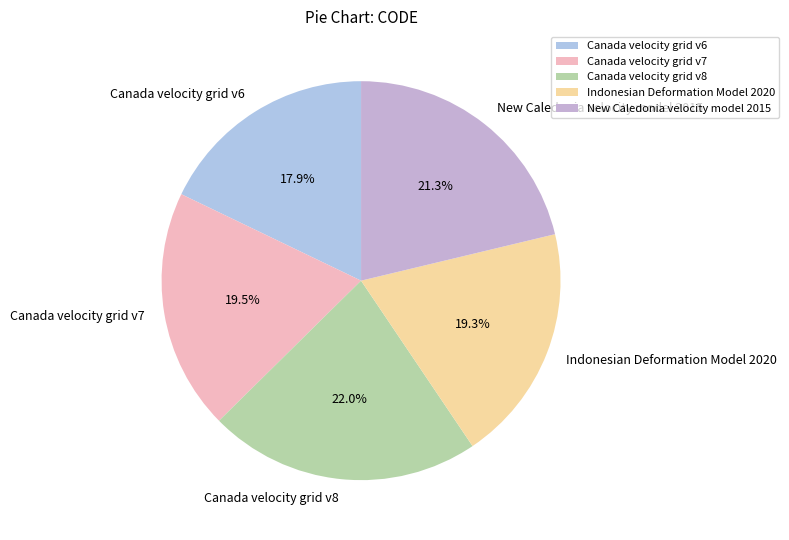

To the nearest percent, what is the difference between the New Caledonia velocity model 2015 and Canada velocity grid v7 slice percentages?

2%